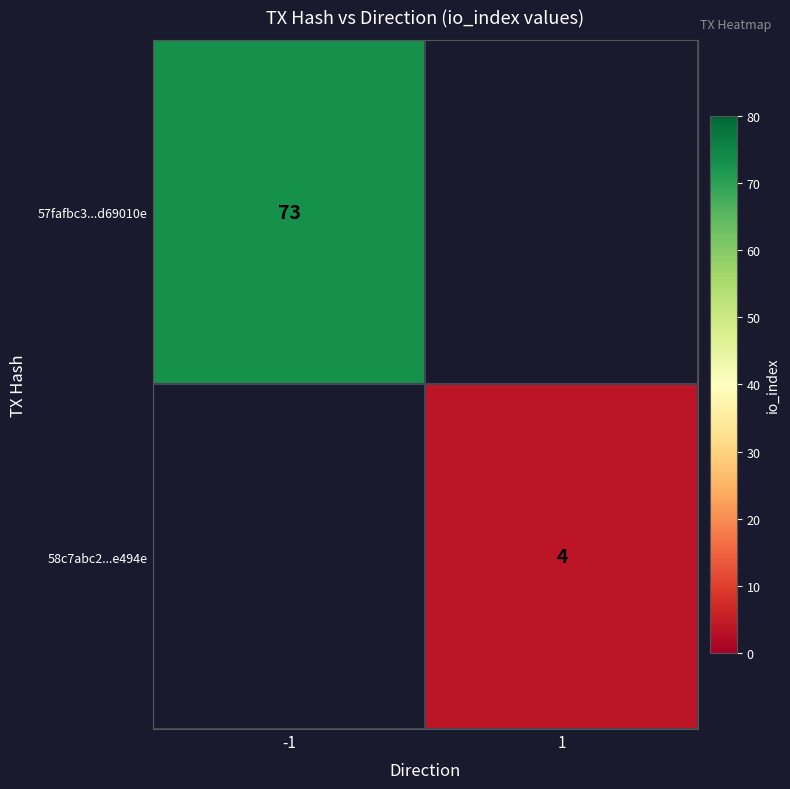

The 58c7abc2...e494e series shows 4 at 1. True or false?

True